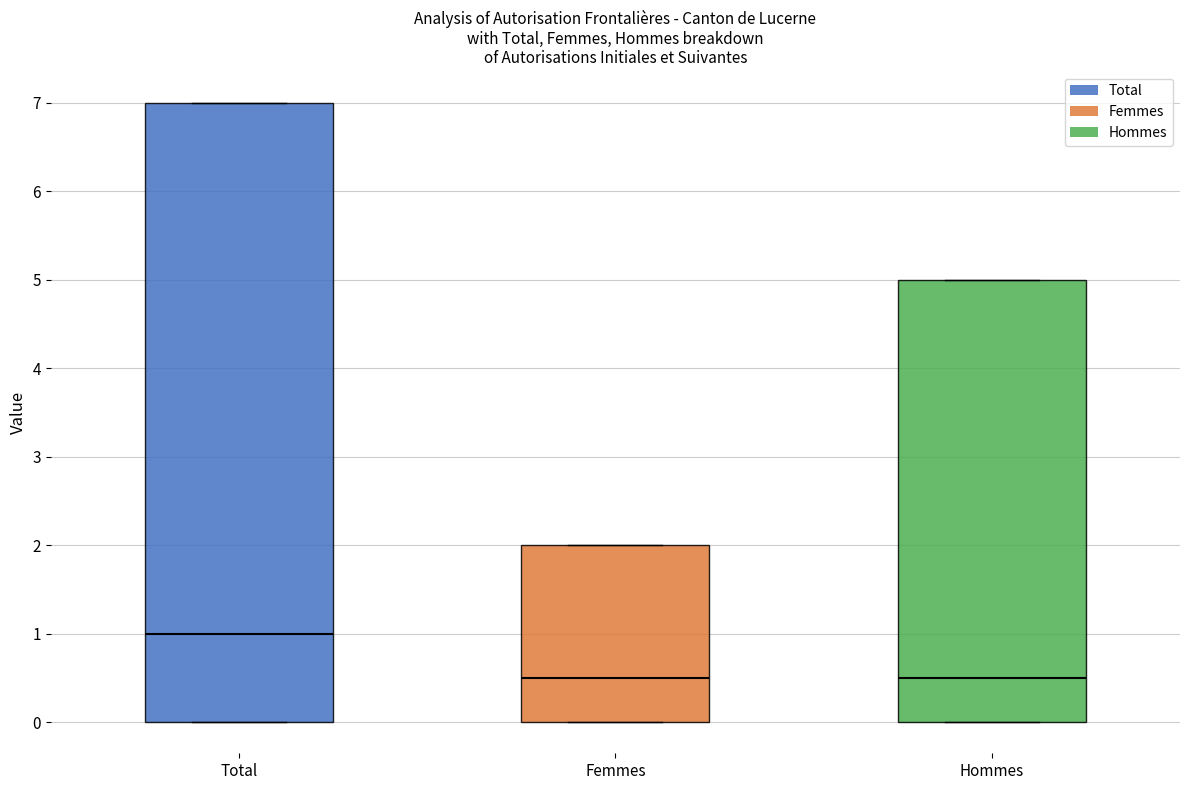

Which box is the tallest, from its lower edge to its upper edge?

Total